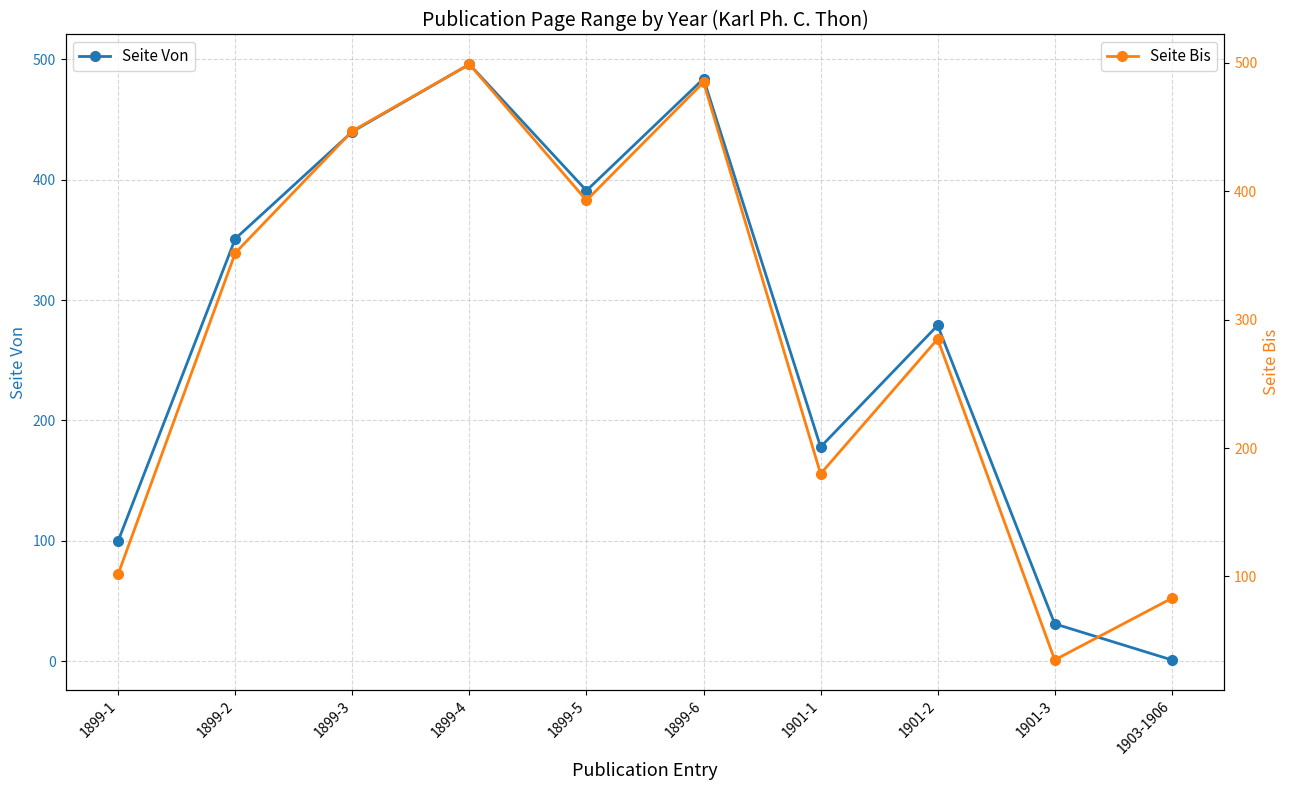

Where is Seite Von nearest to the value 248?

1901-2